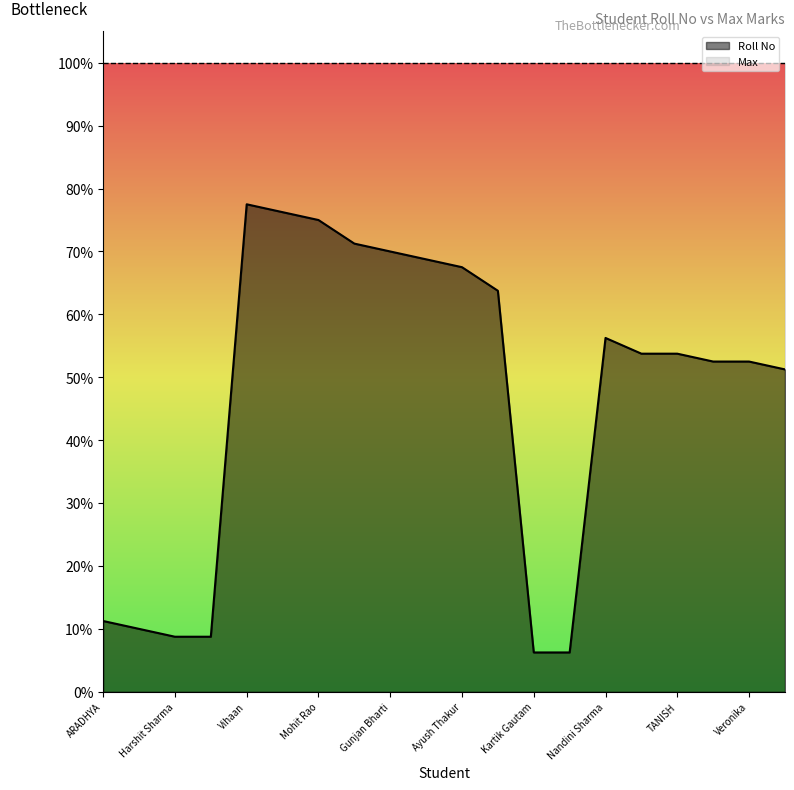

What is the label of the 17th point from the left?

TANISH